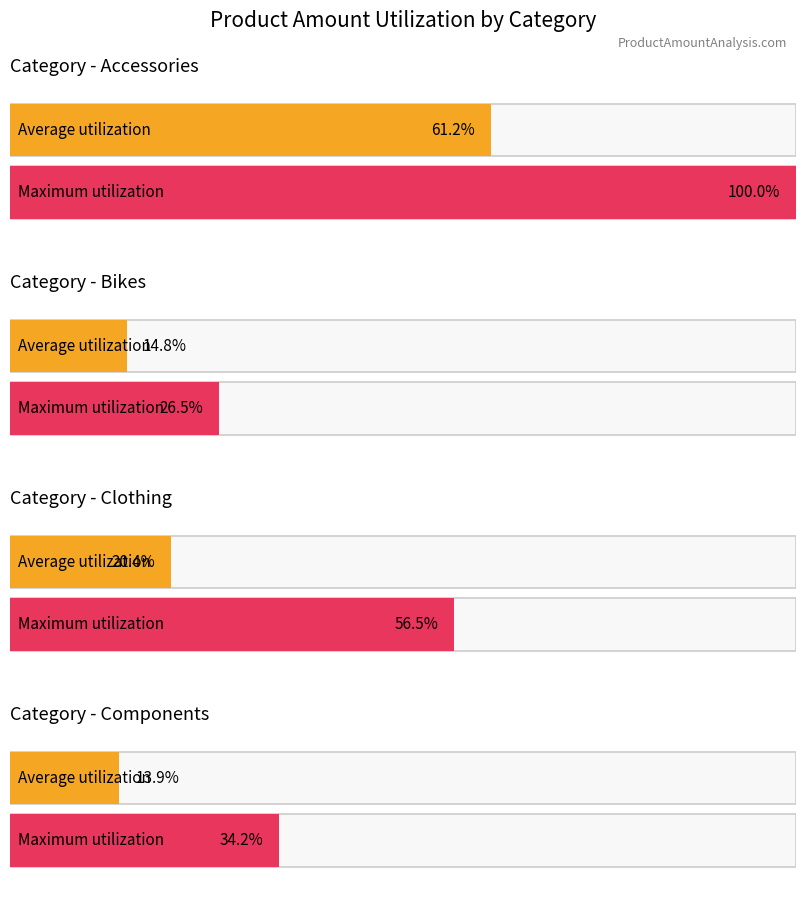

True or false: the data shows 3691 at Vests.

False